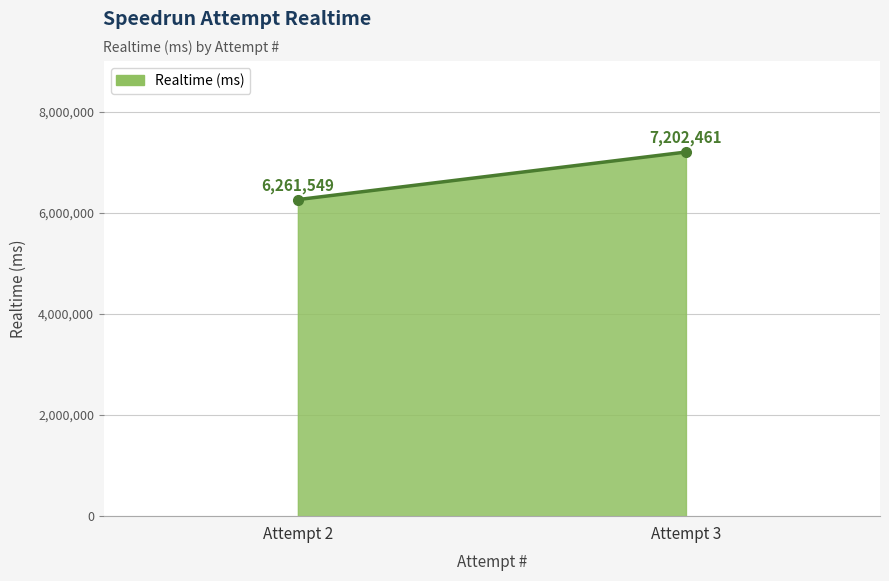

What is the smallest value displayed?

6261549